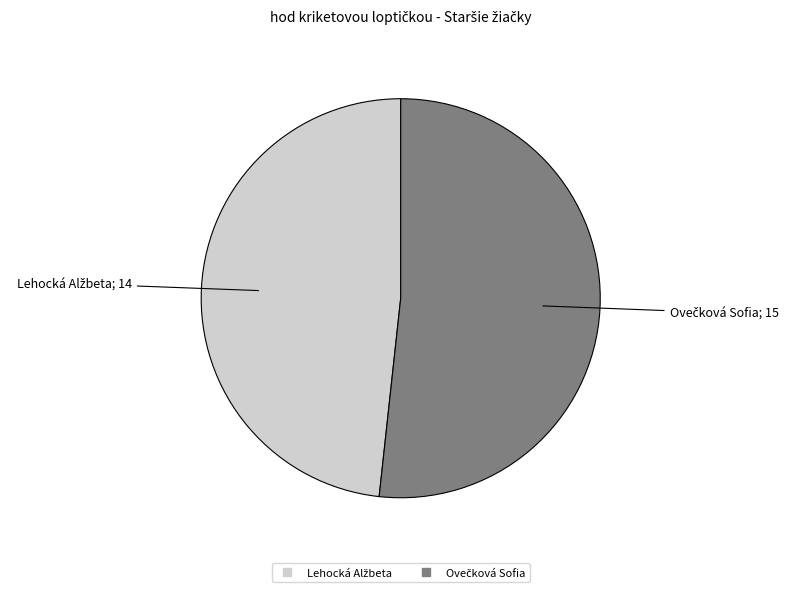

Does any single category account for the majority?

Yes